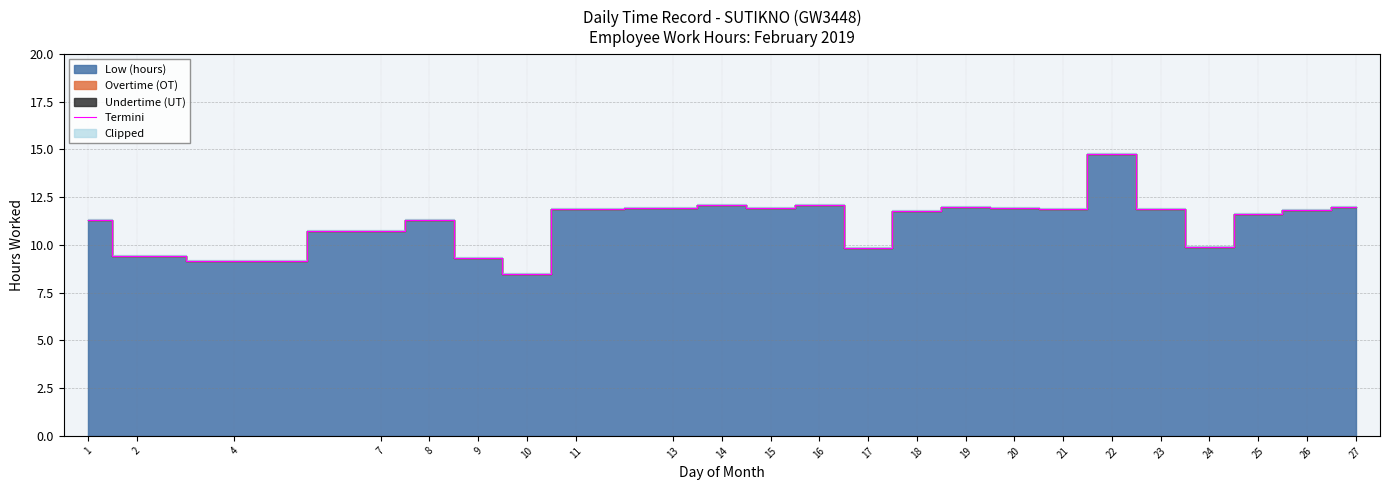

Reading left to right, transcribe all the data shown in this chart.

1=11.3	2=9.4	4=9.2	7=10.7	8=11.3	9=9.3	10=8.5	11=11.9	13=11.9	14=12.1	15=11.9	16=12.1	17=9.8	18=11.8	19=12.0	20=11.9	21=11.9	22=14.8	23=11.9	24=9.9	25=11.6	26=11.8	27=12.0